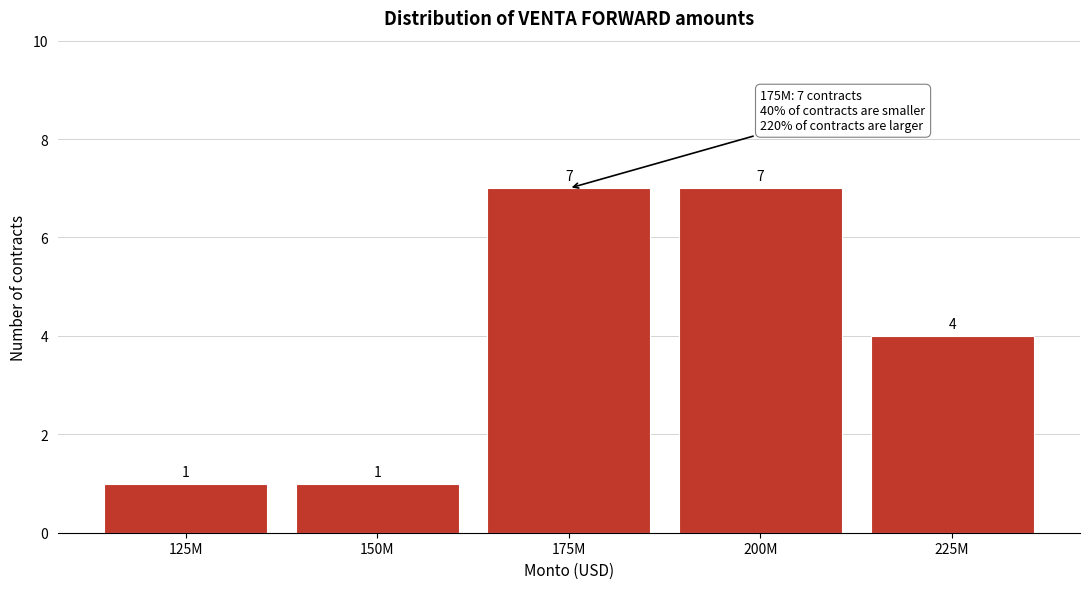

Reading left to right, what are all the values shown in this chart?

125M=1	150M=1	175M=7	200M=7	225M=4